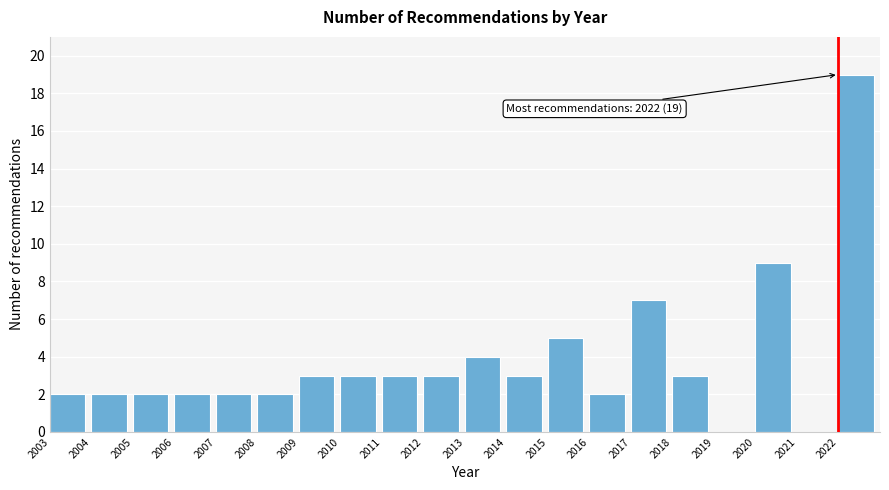

Reading left to right, extract all data points from this chart.

2003=2	2004=2	2005=2	2006=2	2007=2	2008=2	2009=3	2010=3	2011=3	2012=3	2013=4	2014=3	2015=5	2016=2	2017=7	2018=3	2019=0	2020=9	2021=0	2022=19